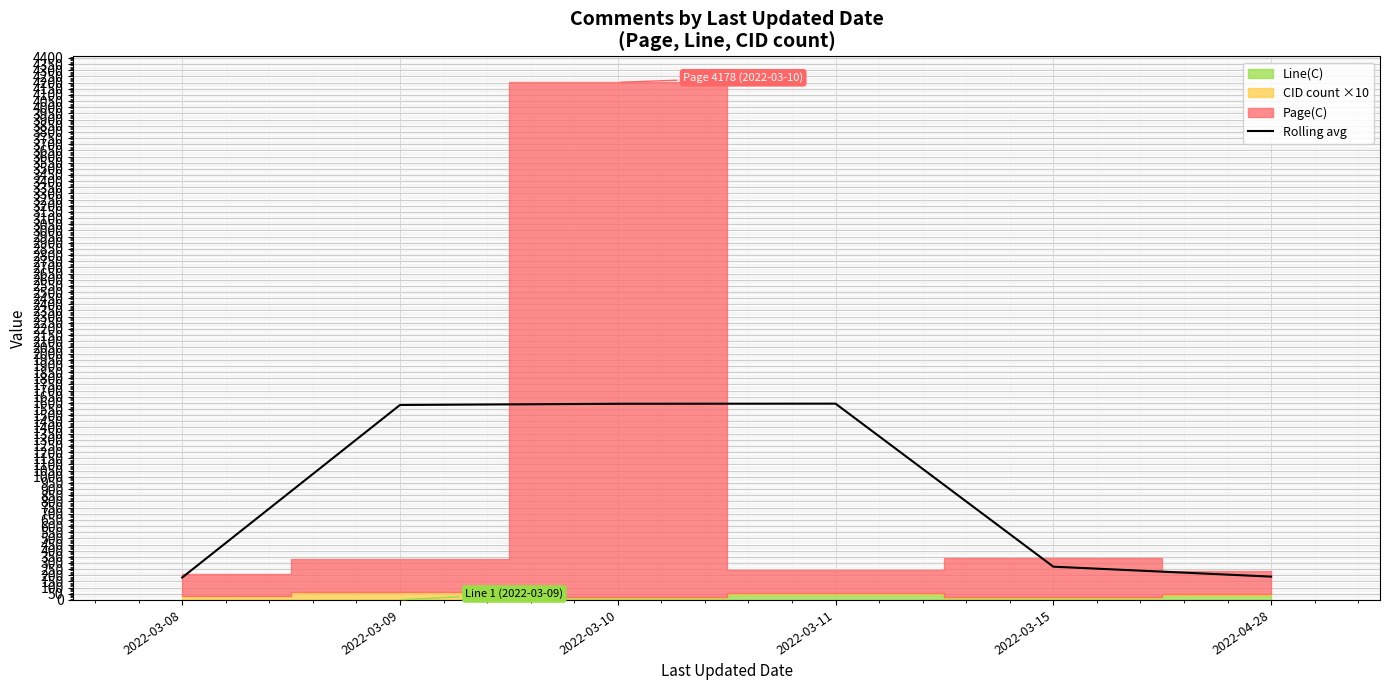

What is the average value?

901.7